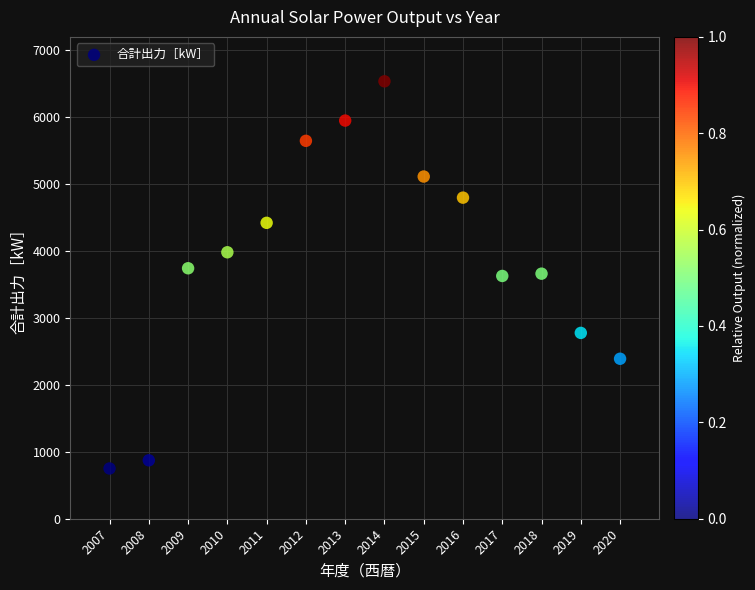

What is the range of X values (max minus min)?

13.0